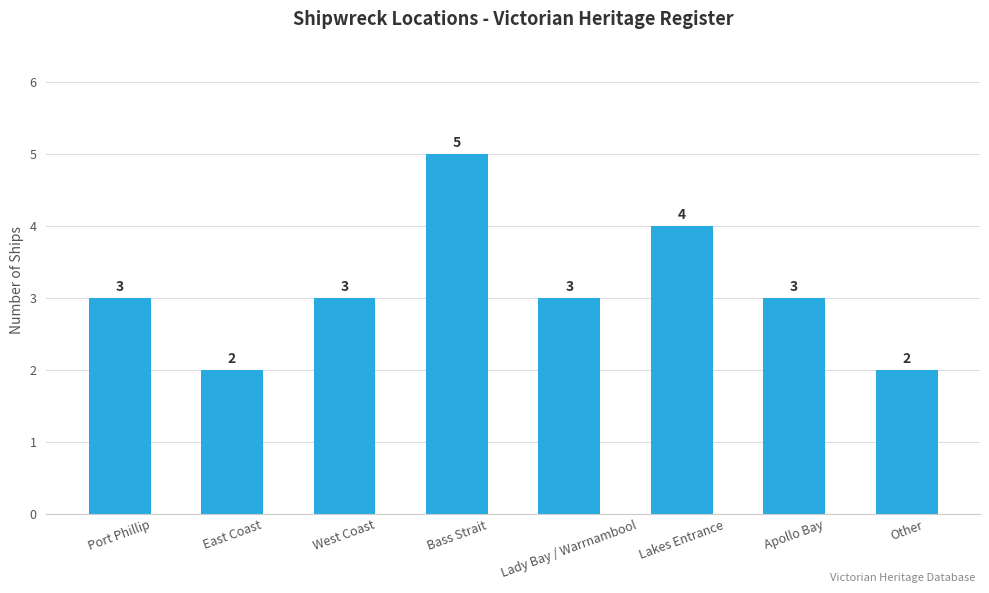

What is the greatest value displayed?

5